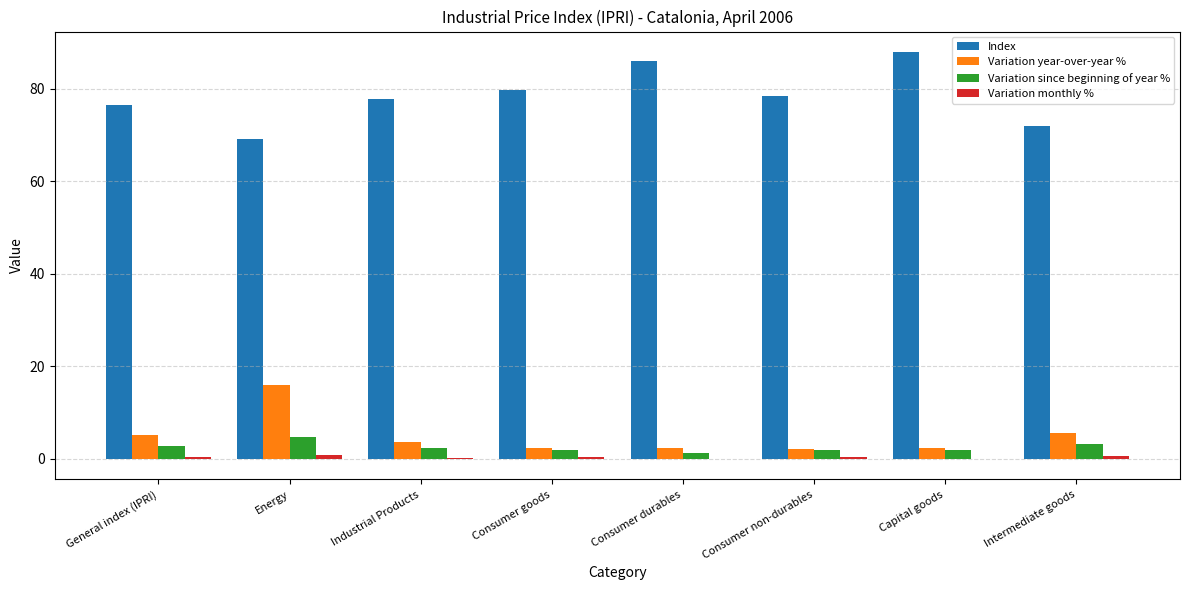

What is the spread (max minus min) of values at Consumer durables?

86.2